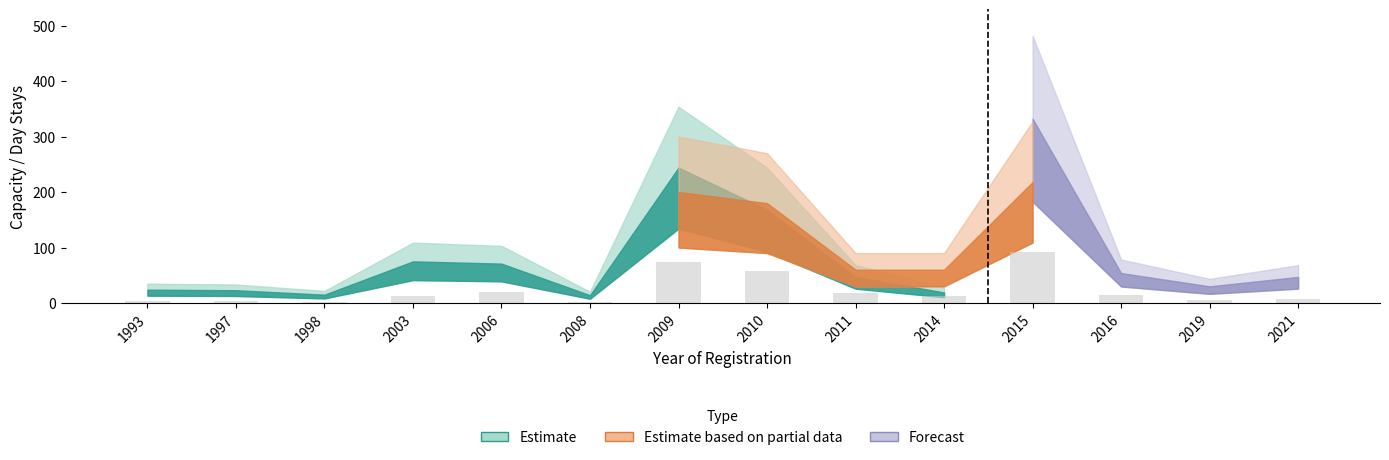

What is the change in value from 2009 to 2016?

-59.2